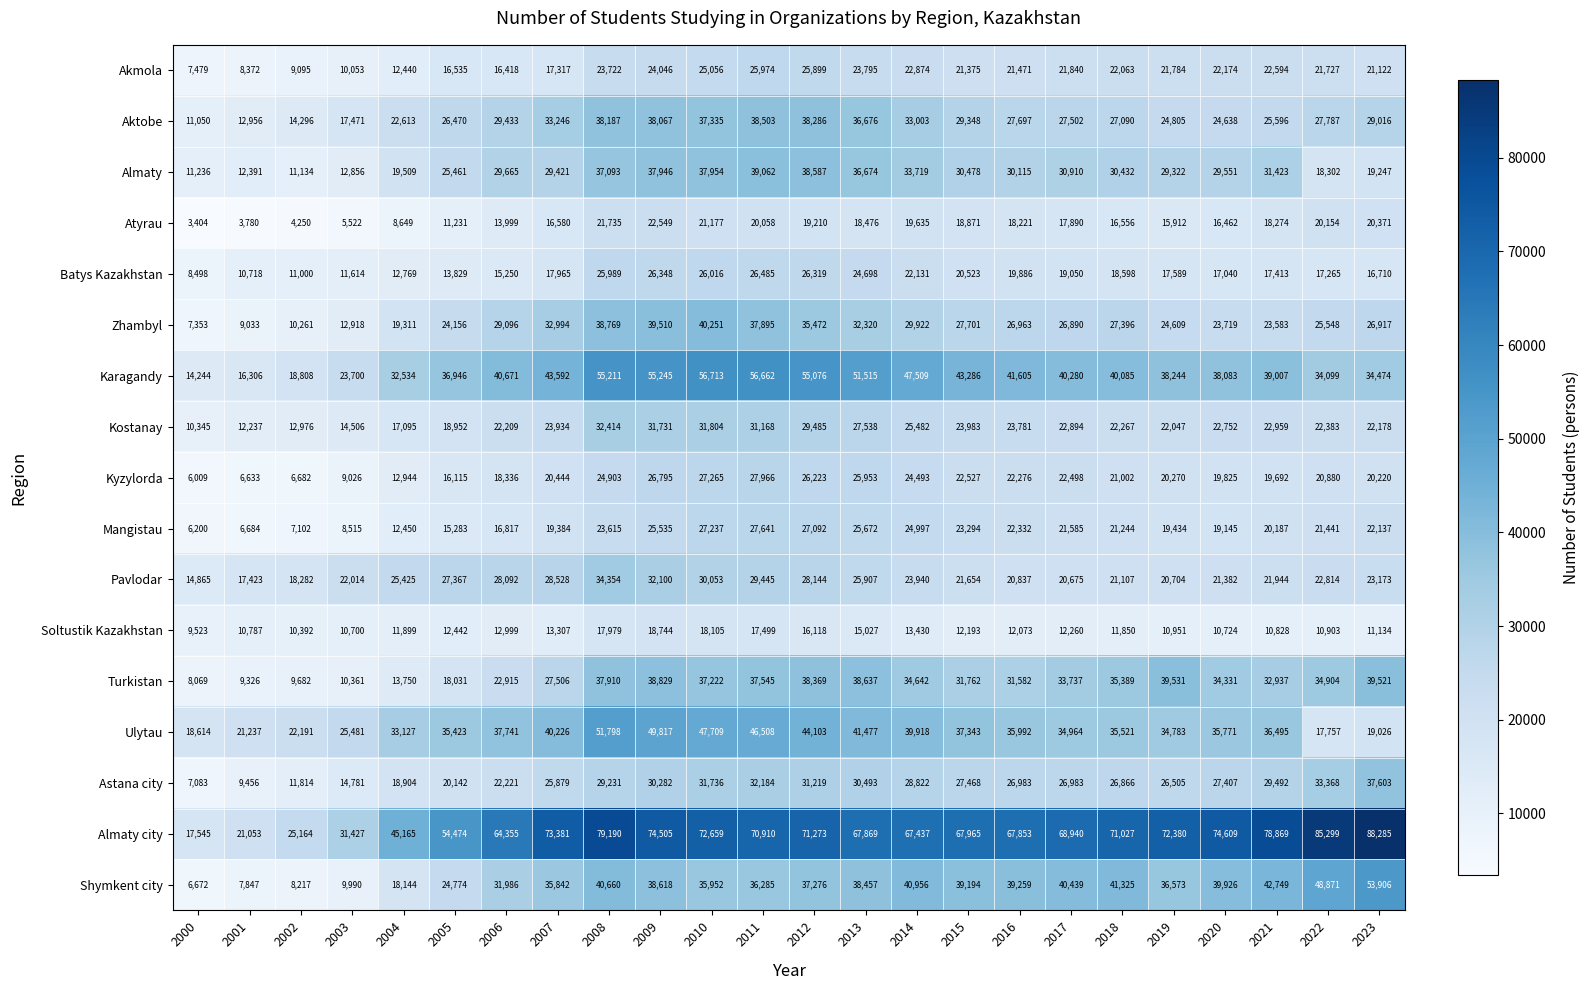

What is the greatest value displayed?

88285